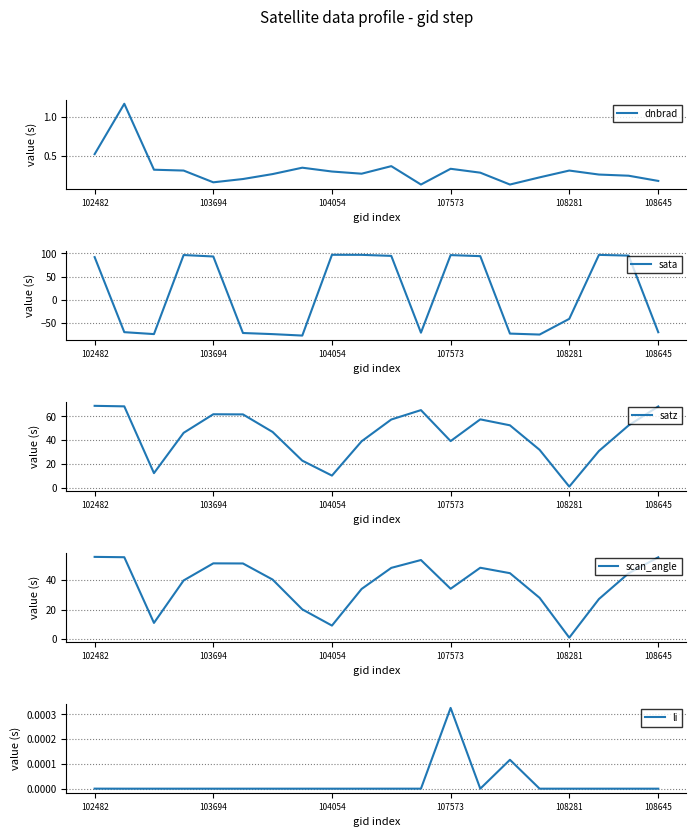

Which series changed the most between 102482 and 18?

satz